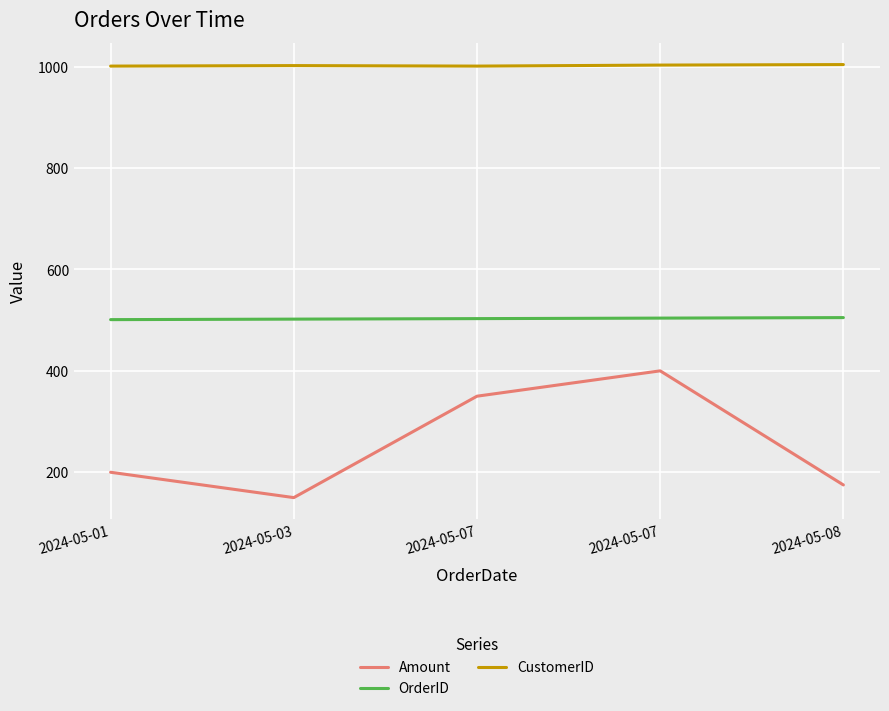

True or false: OrderID and Amount intersect in this chart.

False